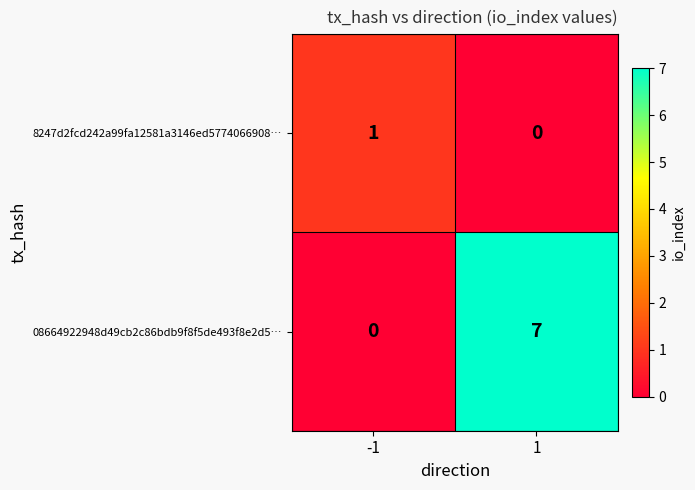

Count the number of categories in the chart.

2